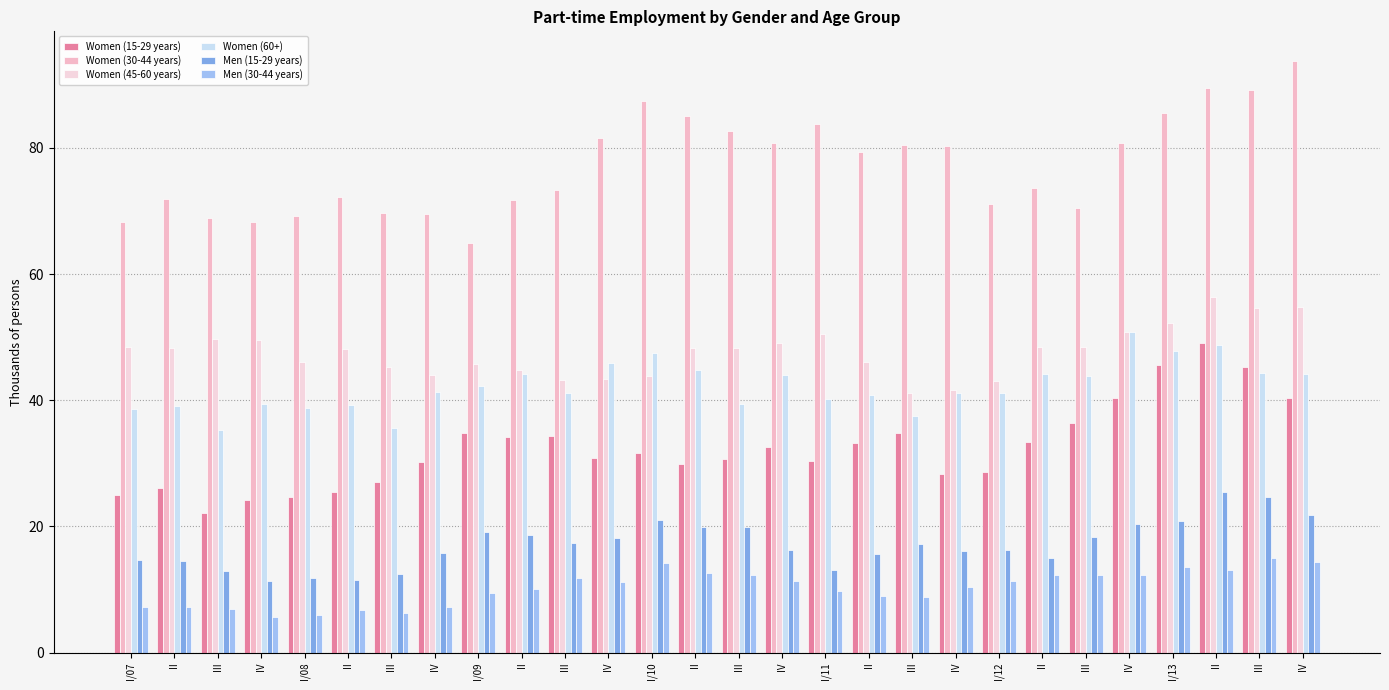

Does the chart contain any negative values?

No